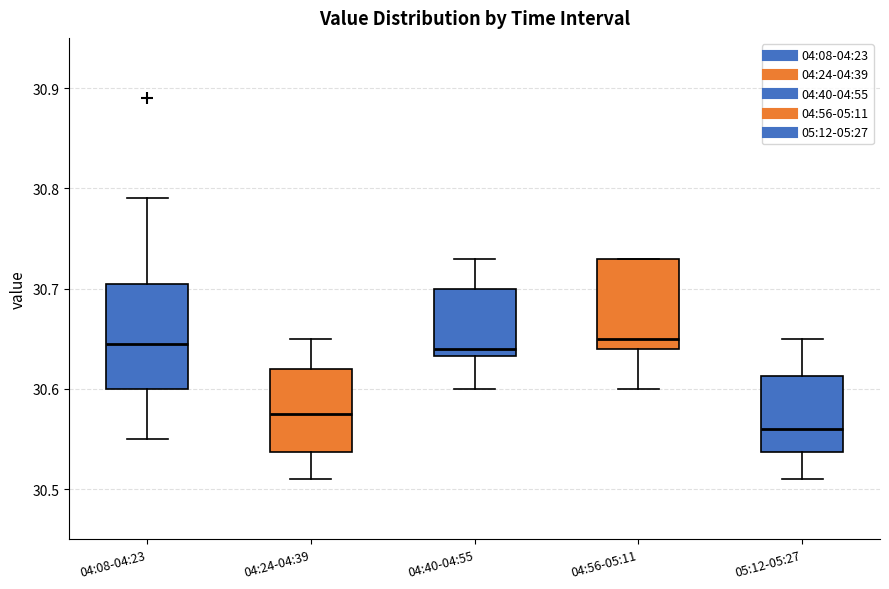

Reading left to right, read every box against the y-axis: the position of its median line, the range the box covers, and the ends of its whiskers. The values are not printed on the chart, so give them approximately, as read against the axis.

04:08-04:23: median 30.65, box 30.60 to 30.71, whiskers 30.55 to 30.79
04:24-04:39: median 30.58, box 30.54 to 30.62, whiskers 30.51 to 30.65
04:40-04:55: median 30.64, box 30.63 to 30.70, whiskers 30.60 to 30.73
04:56-05:11: median 30.65, box 30.64 to 30.73, whiskers 30.60 to 30.73
05:12-05:27: median 30.56, box 30.54 to 30.61, whiskers 30.51 to 30.65